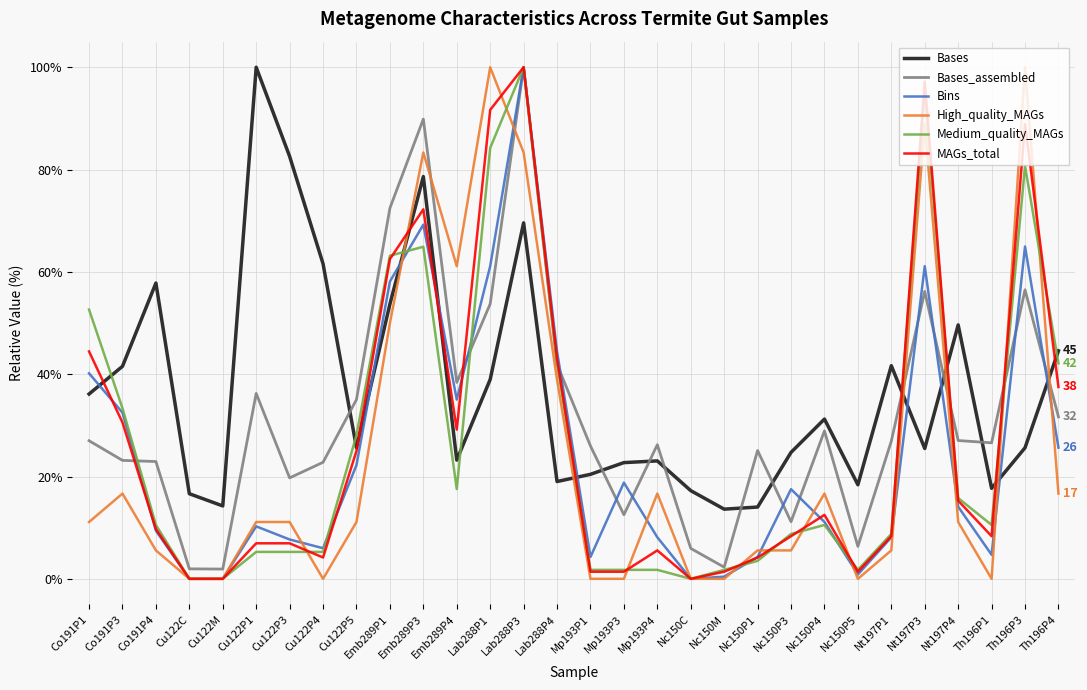

What is the total value across all series at Mp193P4?

81.4